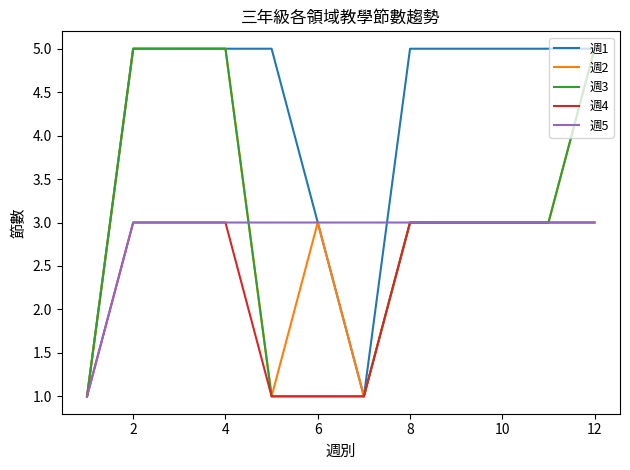

What is the maximum value shown in the chart?

5